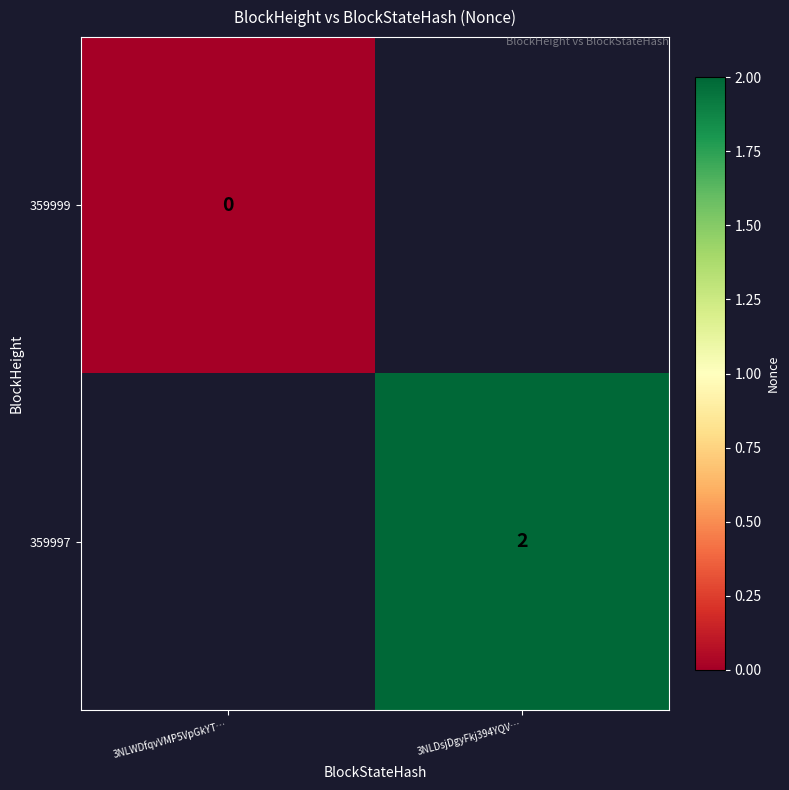

Which label corresponds to the smallest value in the chart?

3NLWDfqvVMP5VpGkYT…